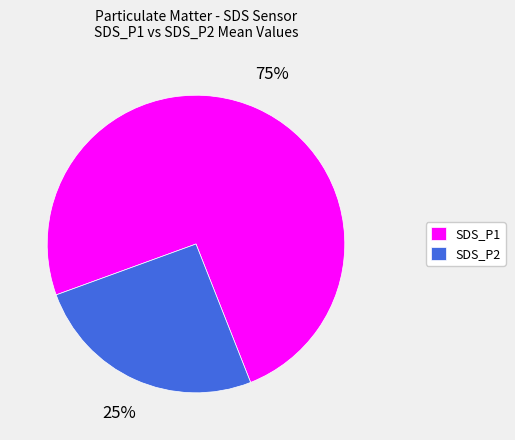

True or false: SDS_P2 accounts for 25% of the total.

True